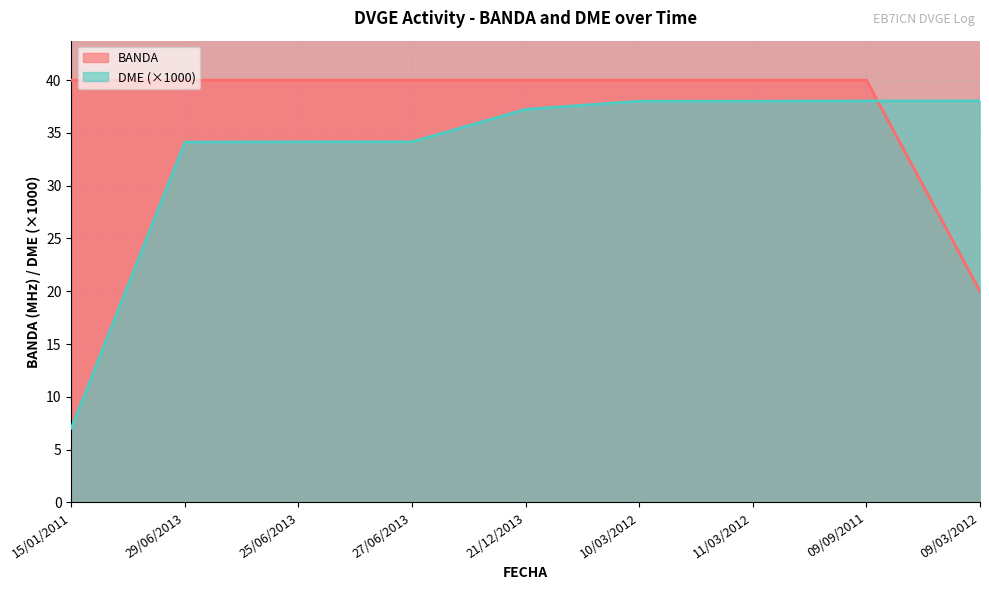

Is the value of BANDA at 27/06/2013 greater than the value of DME at 29/06/2013?

Yes